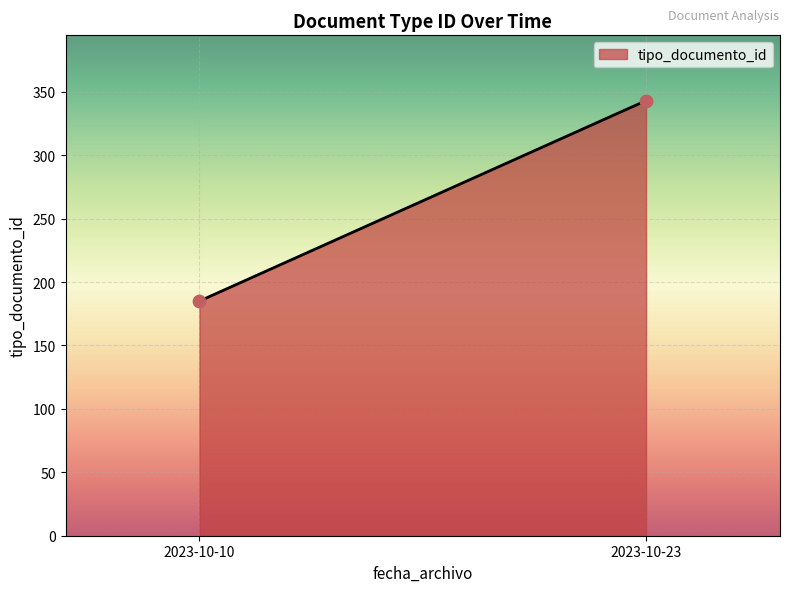

What is the range of Y values (max minus min)?

158